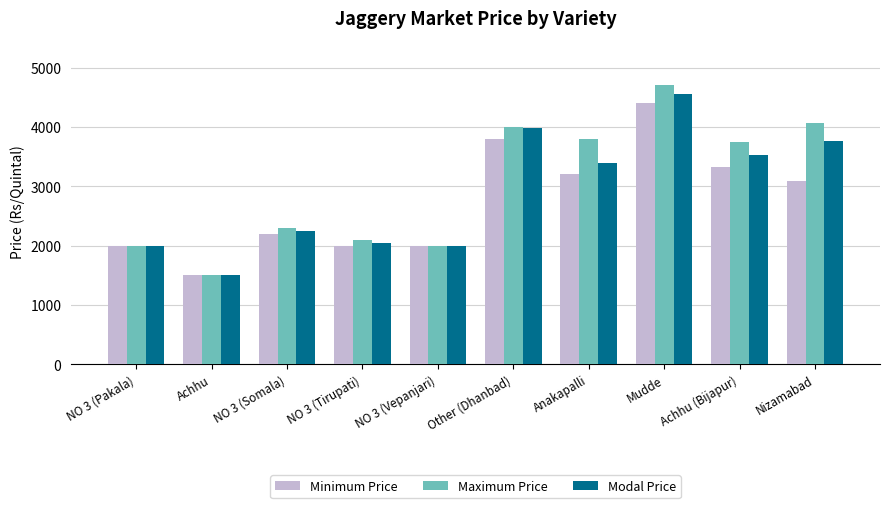

What position from the right is Other (Dhanbad)?

5